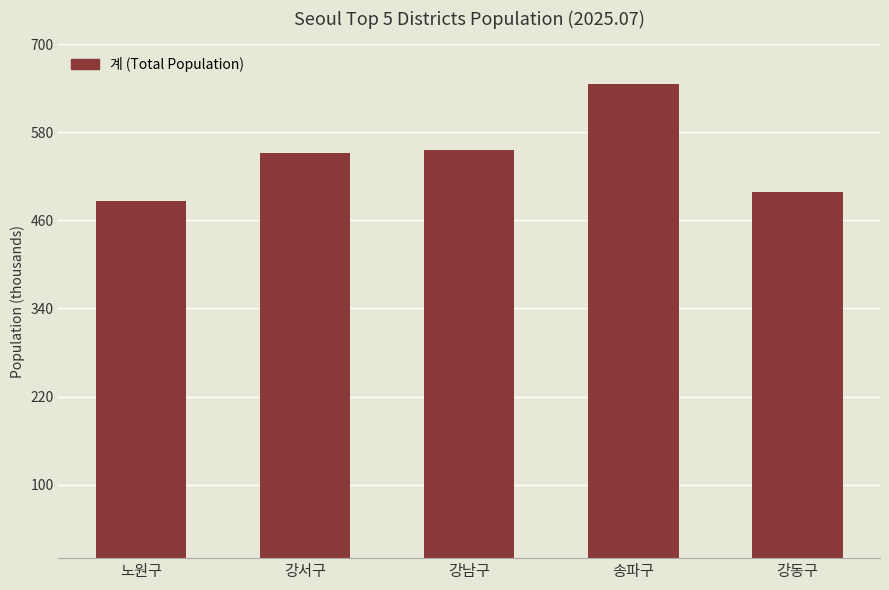

The chart shows a value of 551848 at 강서구. True or false?

True